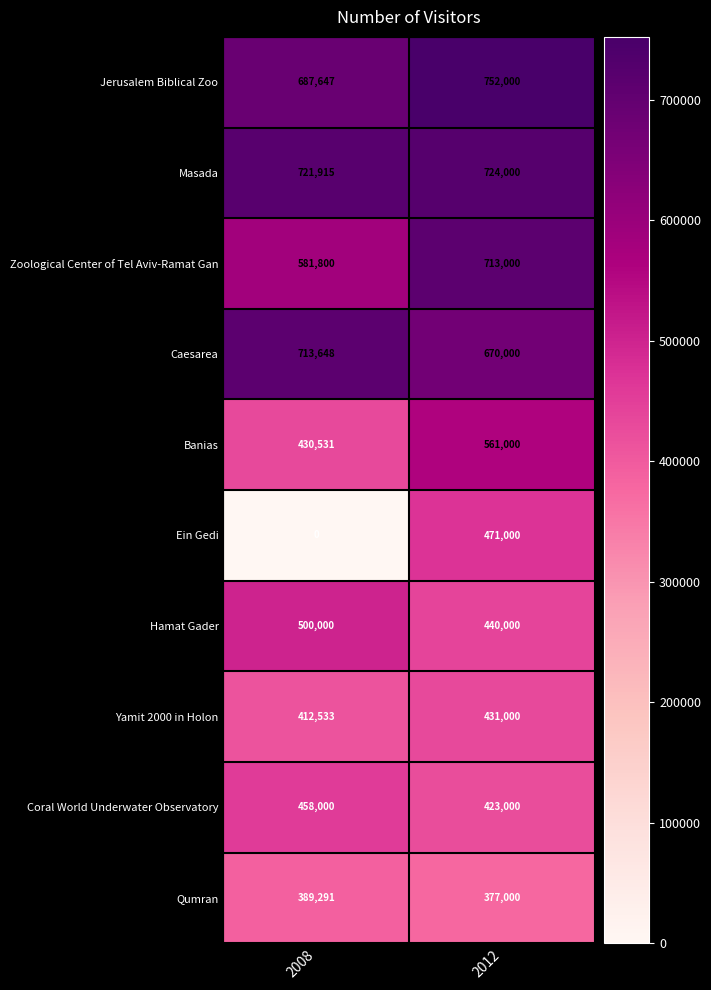

Which series changed the most between 2008 and 2012?

Ein Gedi